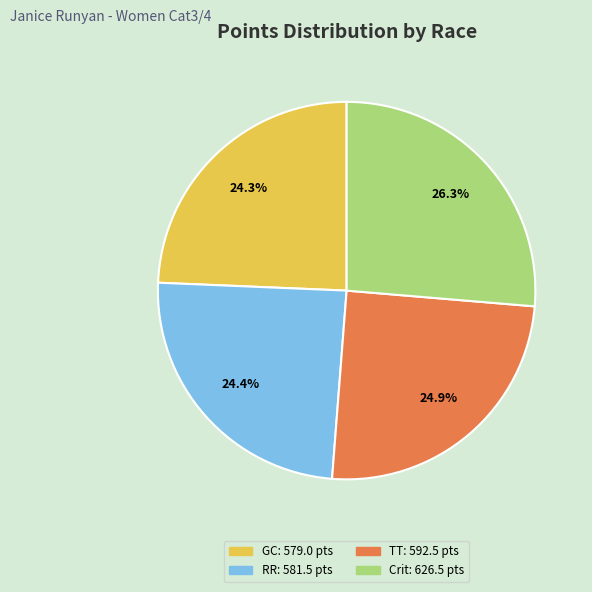

Does any single category account for the majority?

No